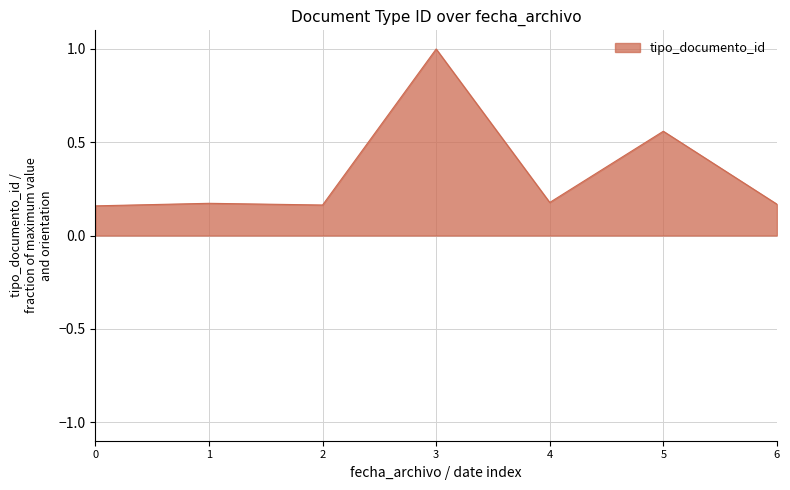

Does the chart have visible grid lines?

Yes